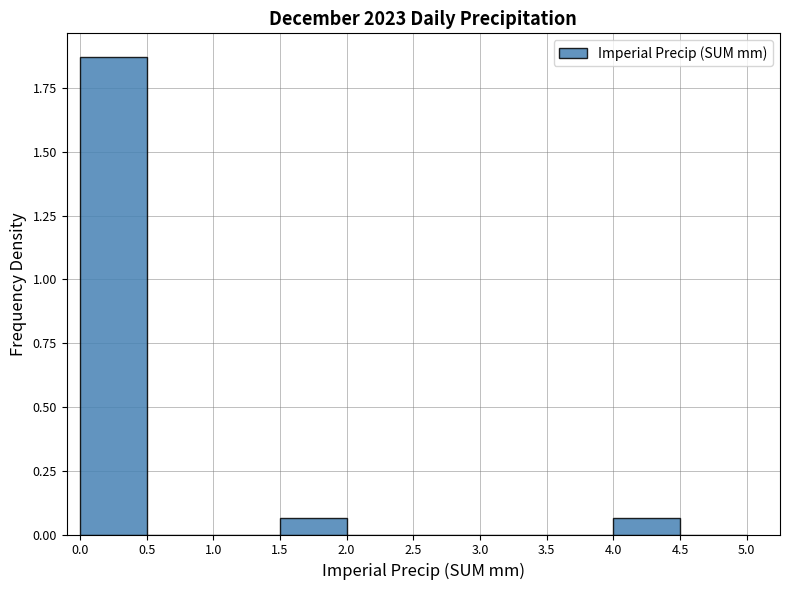

What is the height of the bar covering 1.5 to 2.0 on the x-axis? The values are not printed on the chart, so give them approximately, as read against the axis.

0.05